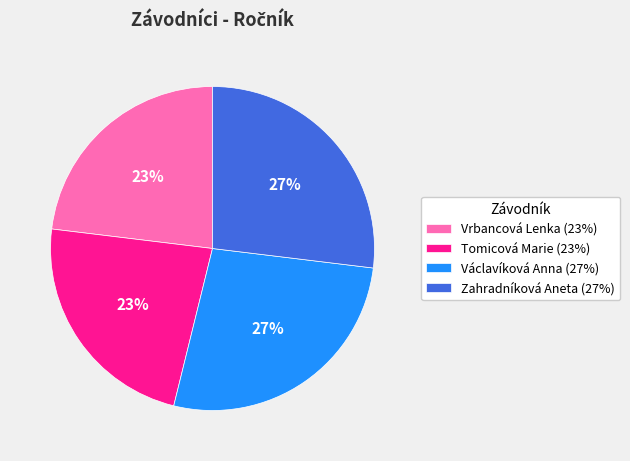

The Václavíková Anna slice represents 12% of the pie. True or false?

False